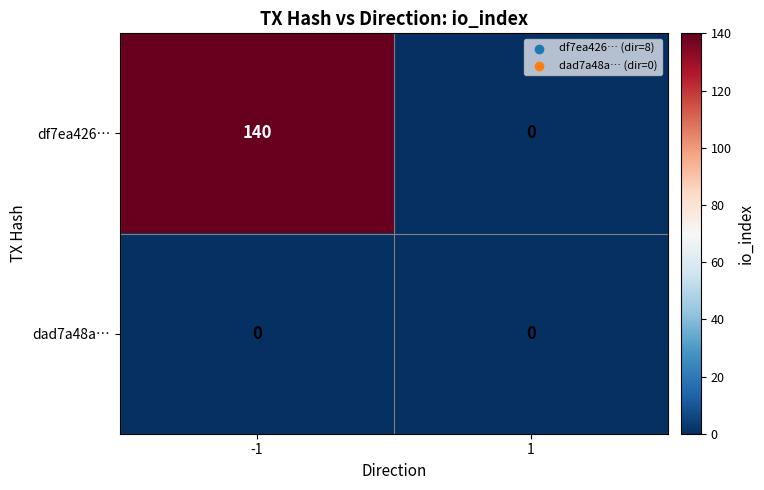

How many categories are shown in the chart?

2